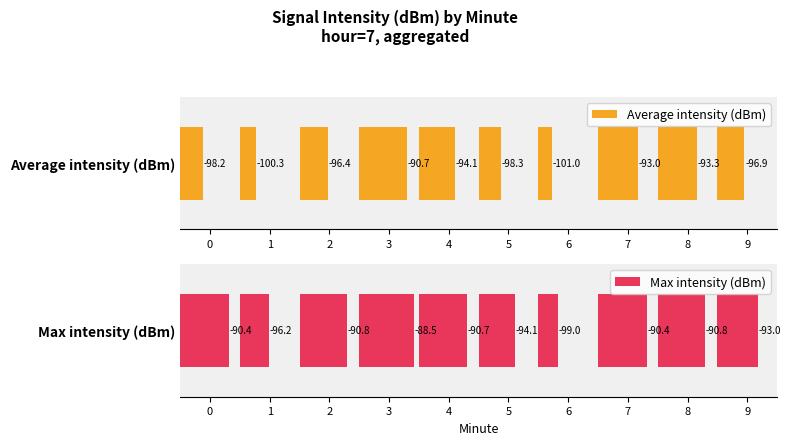

Is the value of Max intensity (dBm) at 2 greater than the value of Average intensity (dBm) at 0?

Yes